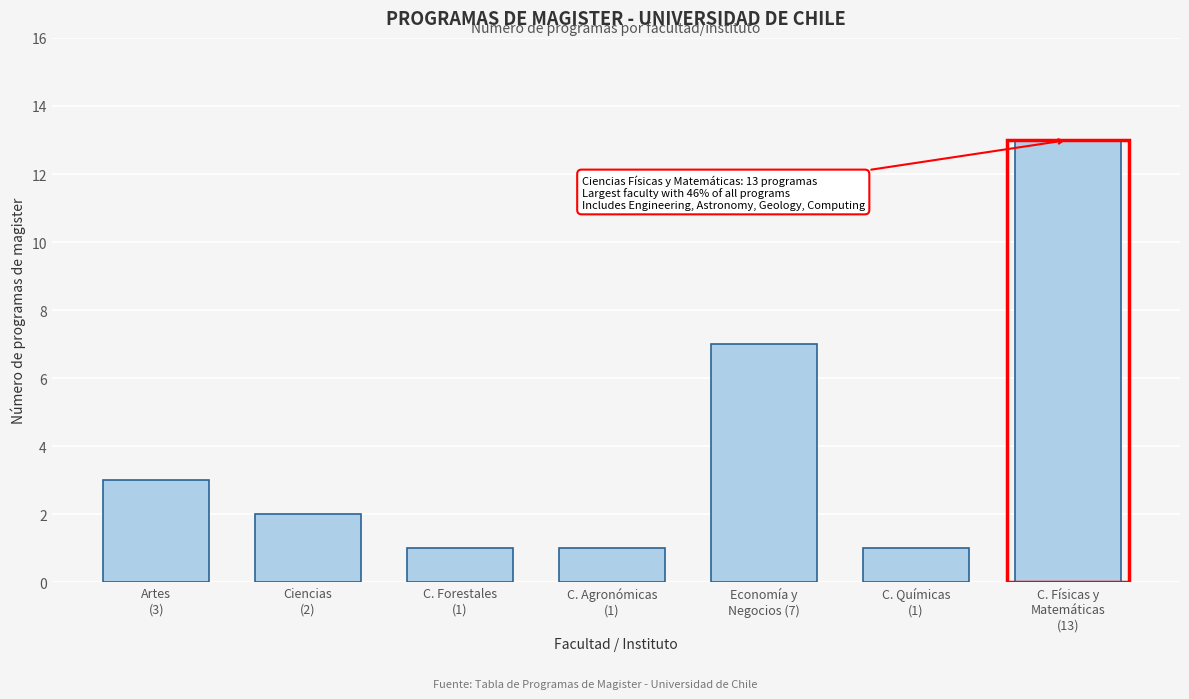

Reading left to right, transcribe all the data shown in this chart.

3	2	1	1	7	1	13